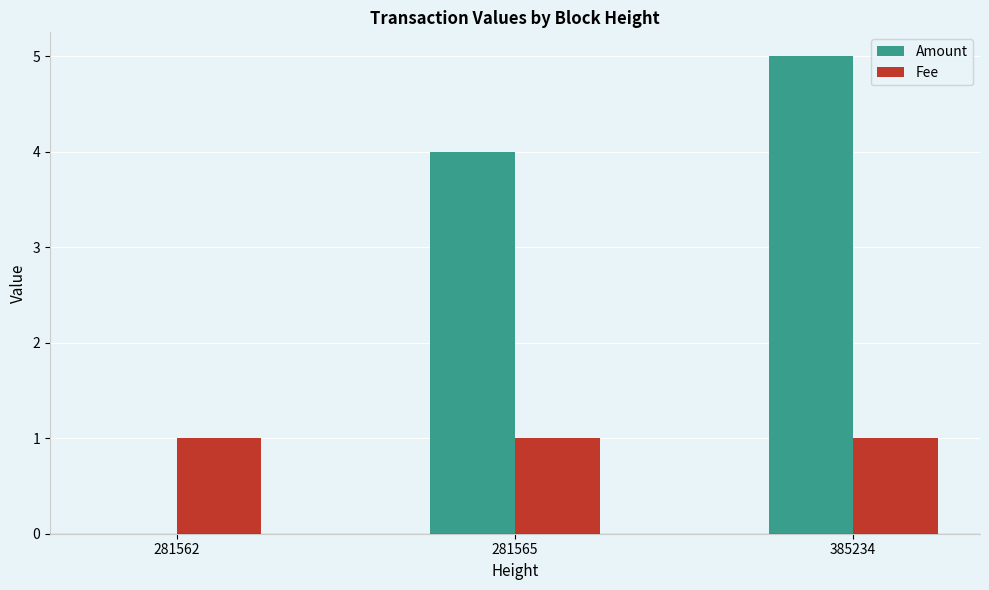

What is the spread (max minus min) of values at 385234?

4